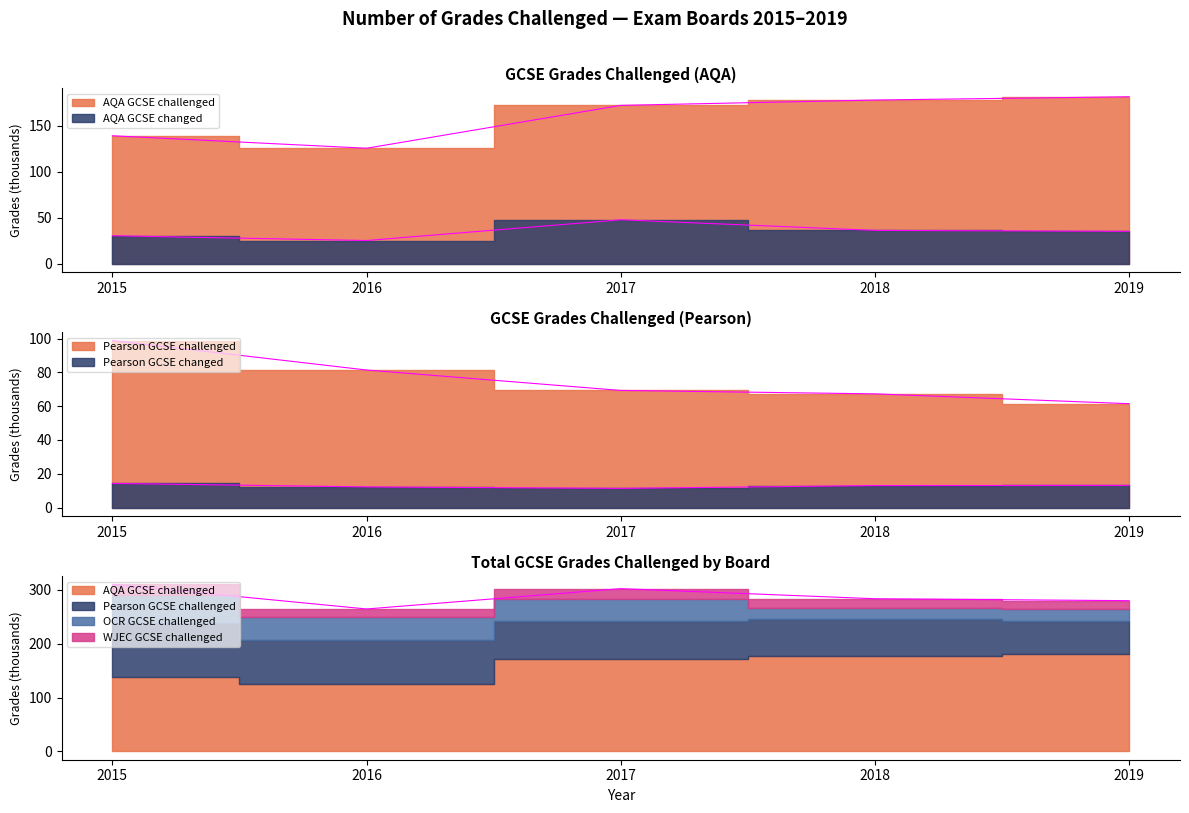

Which series has the widest spread of values?

AQA GCSE challenged